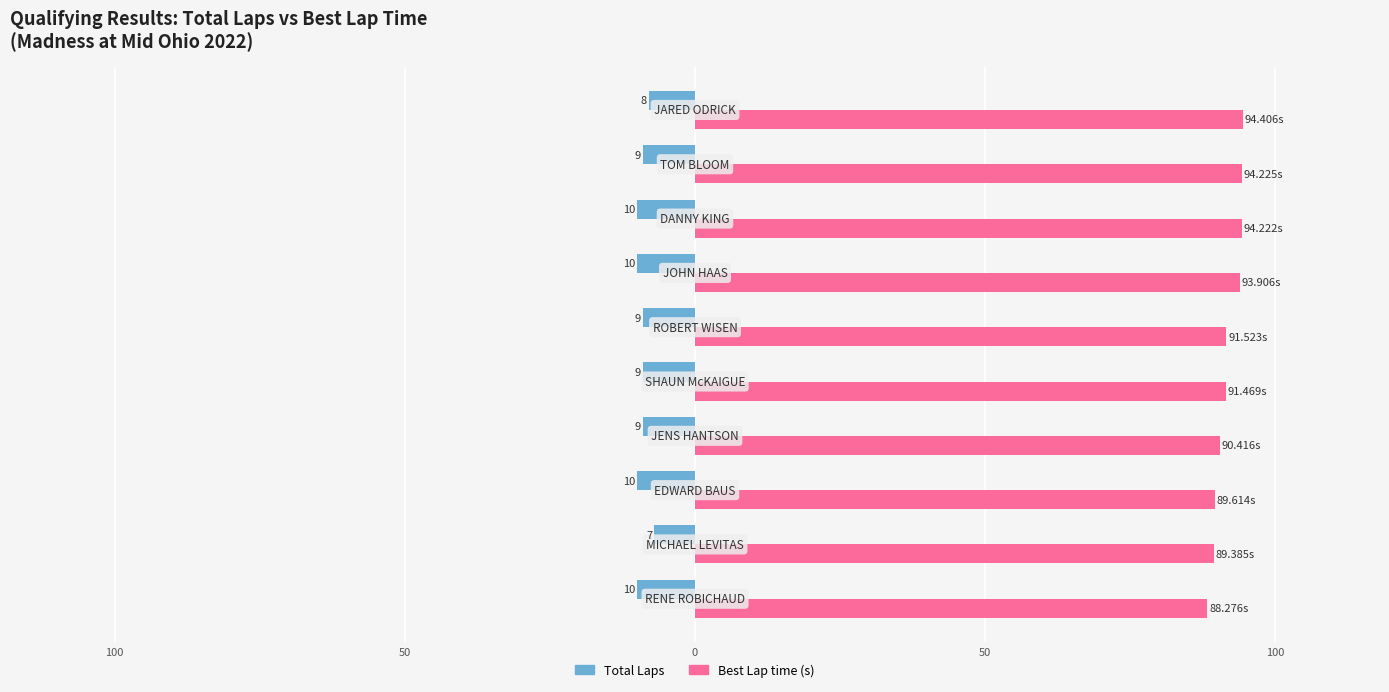

What are all the series names shown in the legend?

Total Laps, Best Lap time (s)